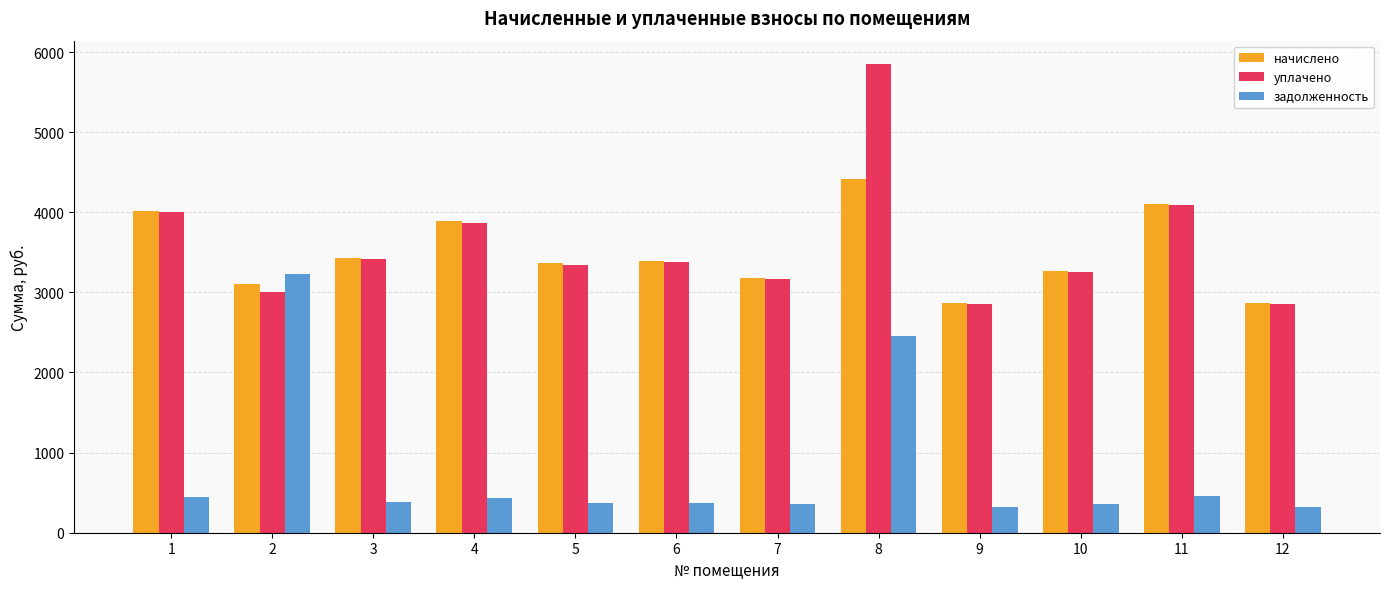

The начислено series shows 4015.9 at 1. True or false?

True